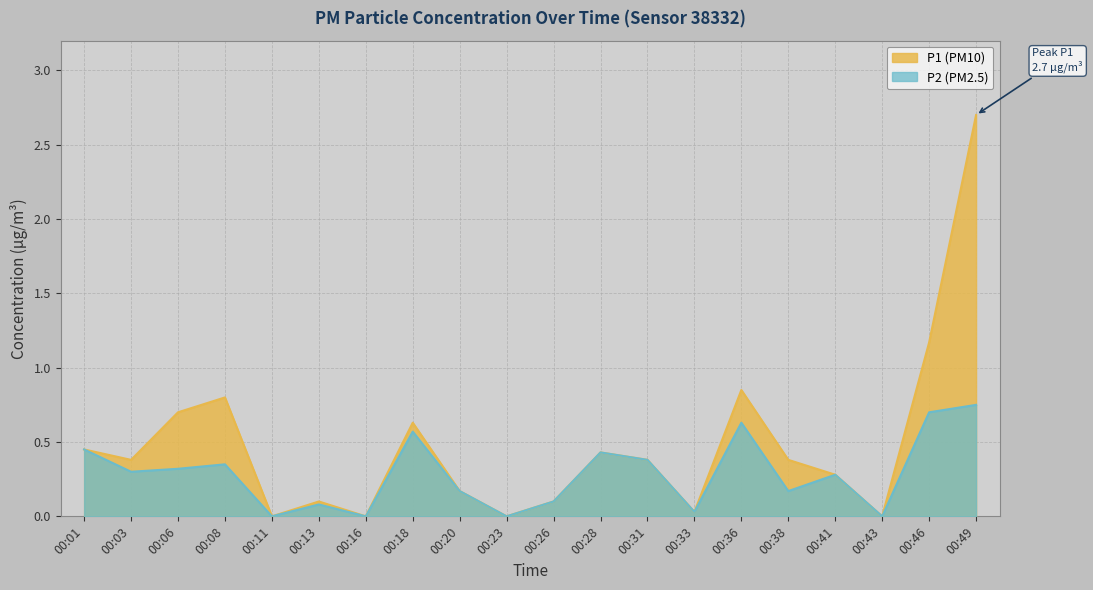

At which category does the chart reach its peak across all series?

00:49